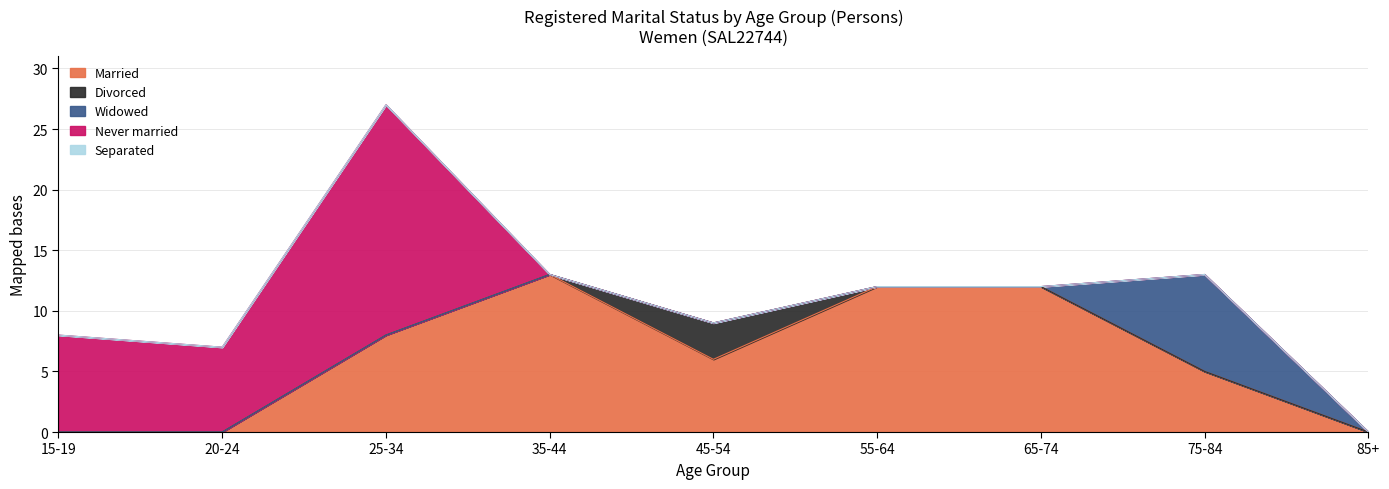

Where is the first local maximum for Widowed?

75-84